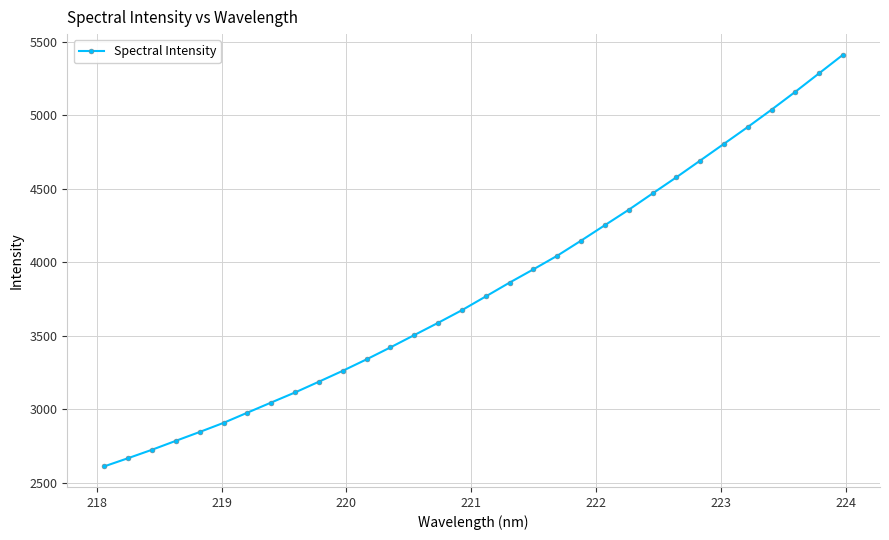

True or false: the data has more than 2 interior local peaks.

False